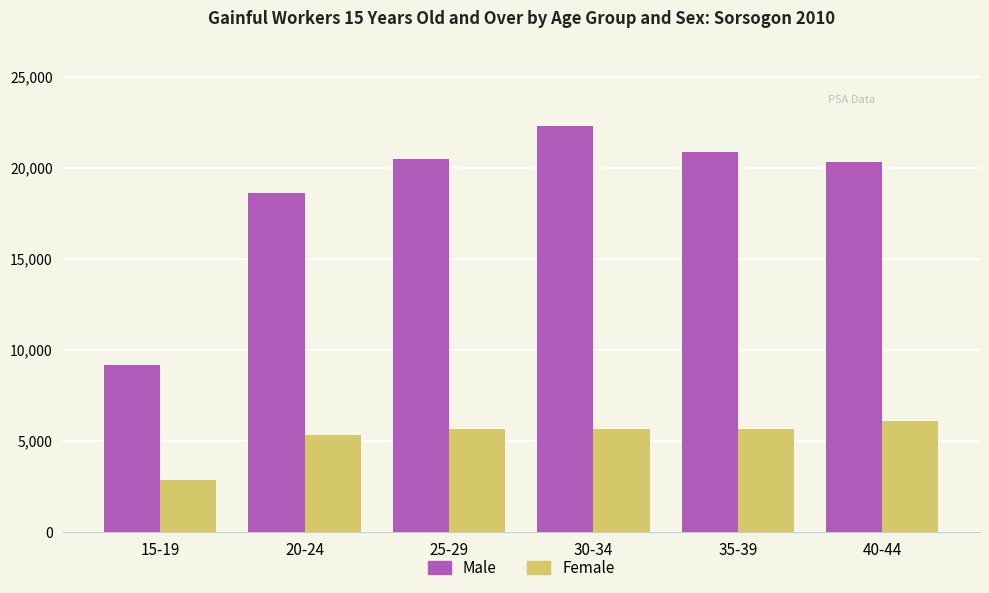

What is the difference between the second highest and minimum values in the Female series?

2787